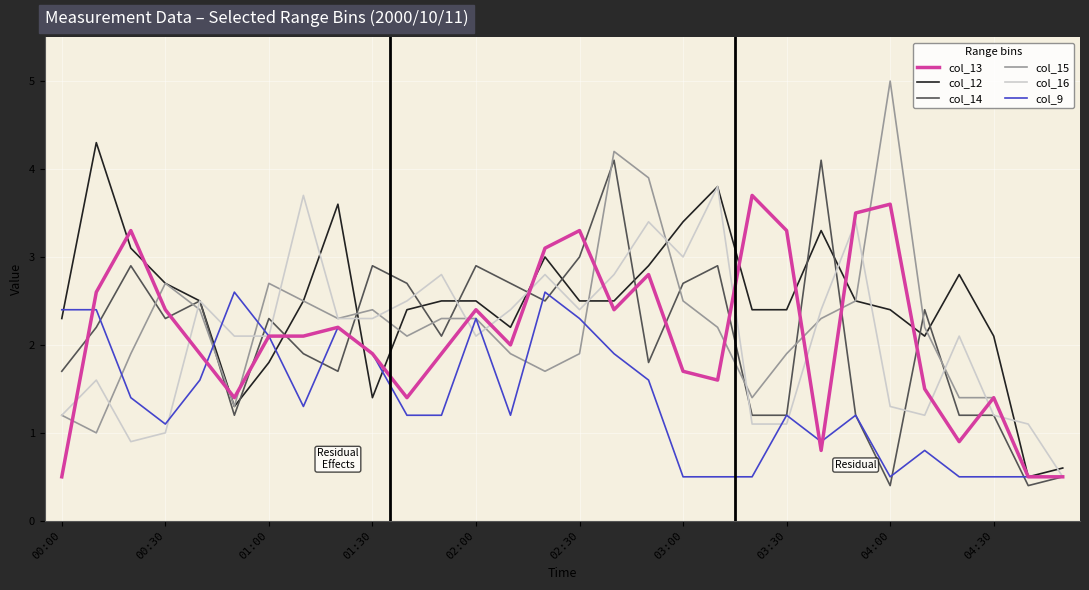

What is the smallest value displayed?

0.4